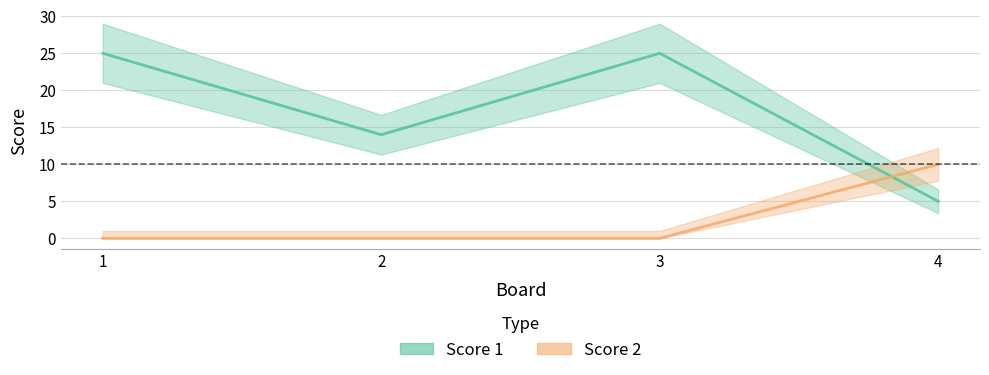

What is the spread (max minus min) of values at 3?

25